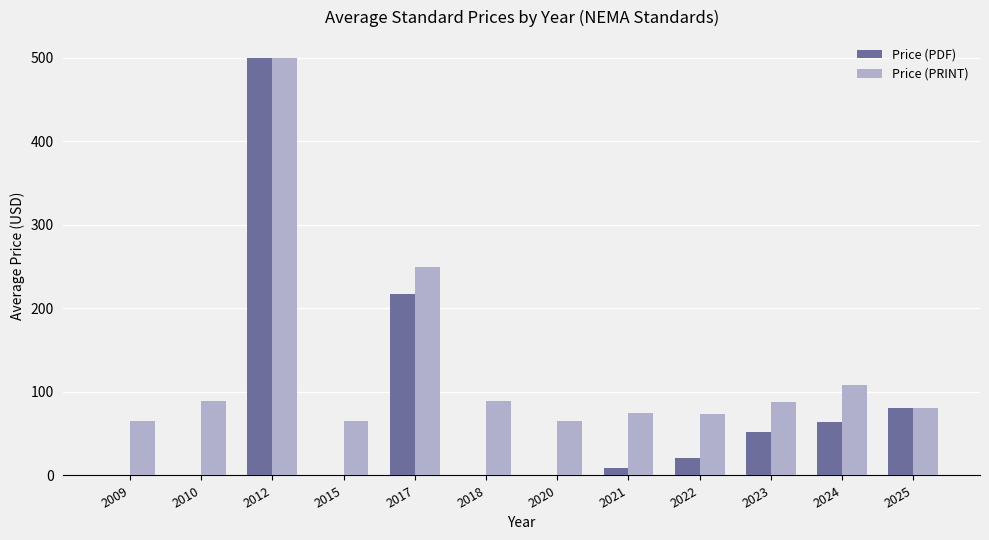

Are the bars grouped side by side (vs. stacked)?

Yes